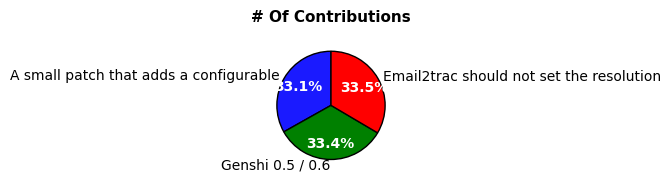

Approximately how many times larger is the value at Genshi 0.5 / 0.6 compared to A small patch that adds a configurable?

1.0